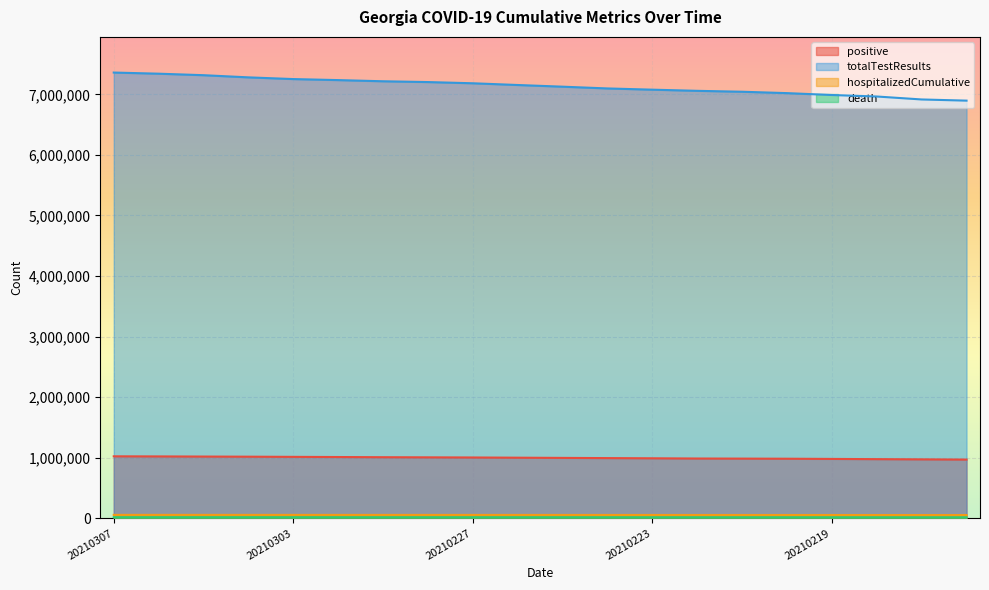

What are all the series names shown in the legend?

positive, totalTestResults, hospitalizedCumulative, death